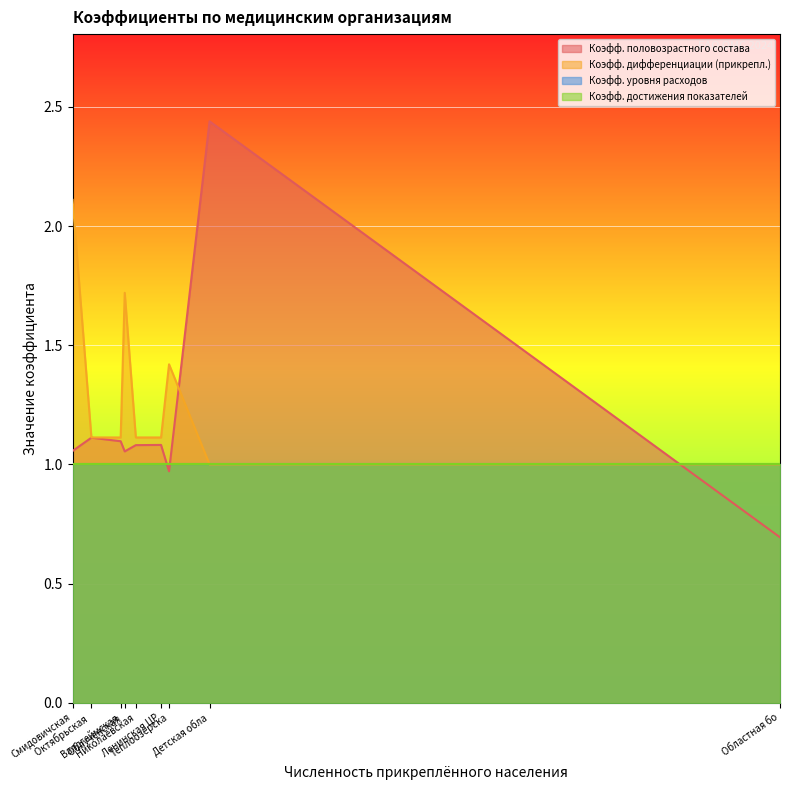

Which series has the largest total across all categories?

Коэфф. дифференциации (прикрепл.)